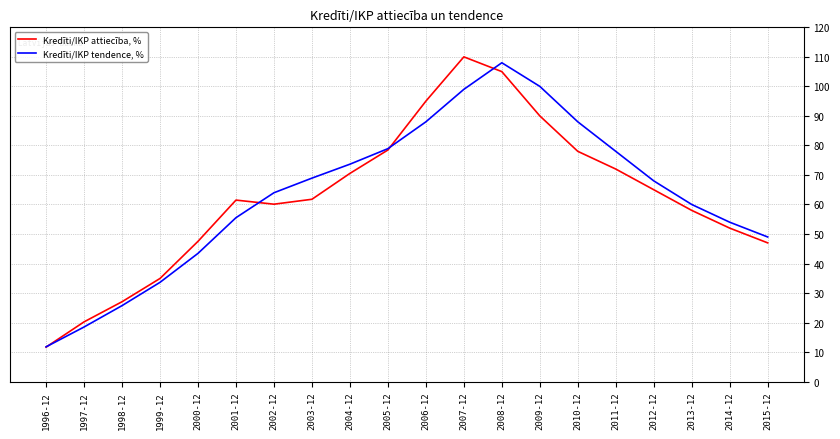

True or false: Kredīti/IKP tendence, % and Kredīti/IKP attiecība, % cross at least once.

True